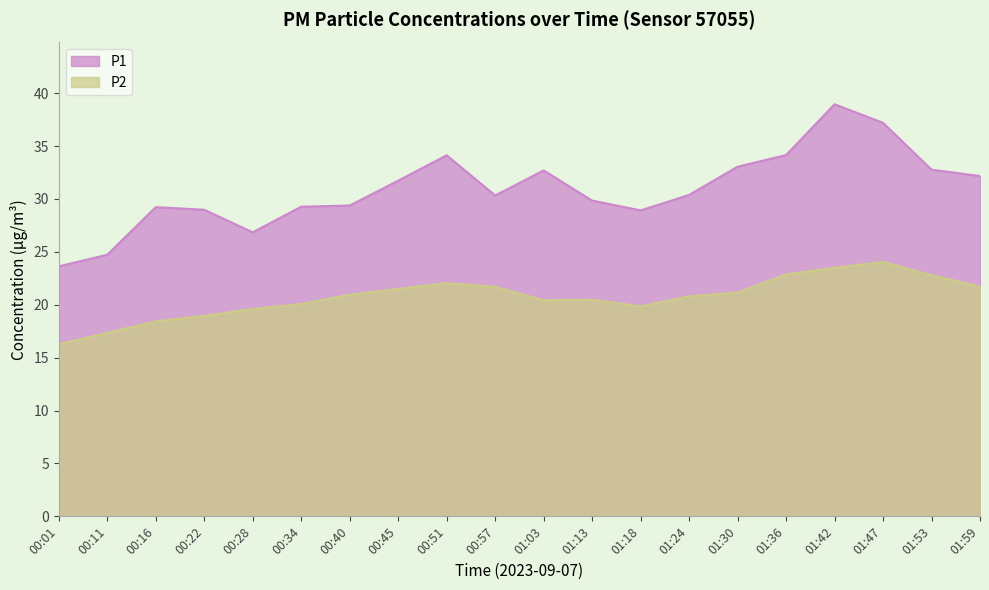

At which label does P2 first exceed 20?

00:34